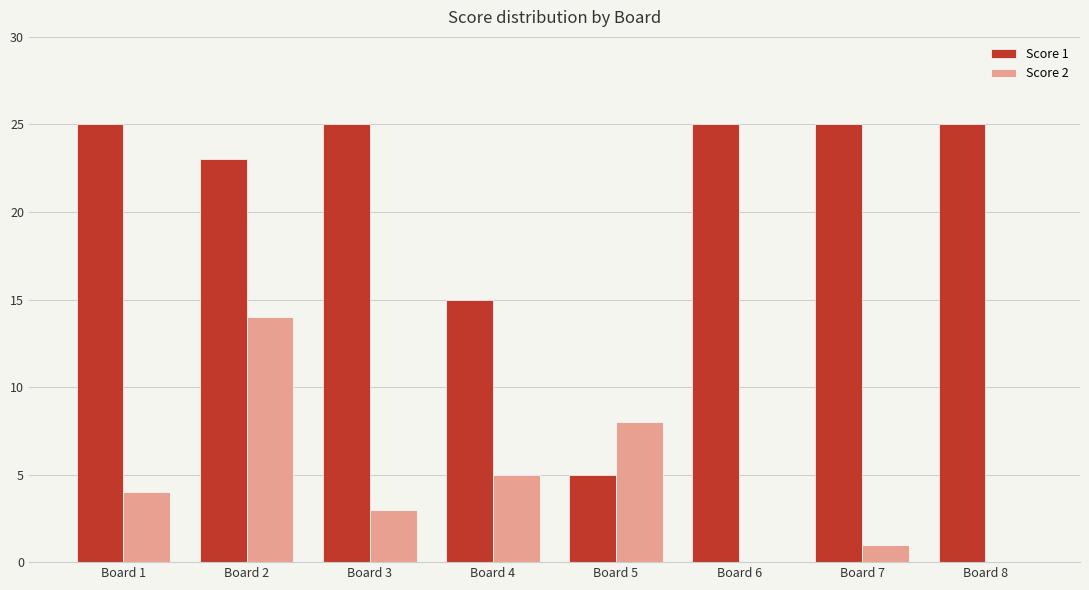

Which series has the widest spread of values?

Score 1